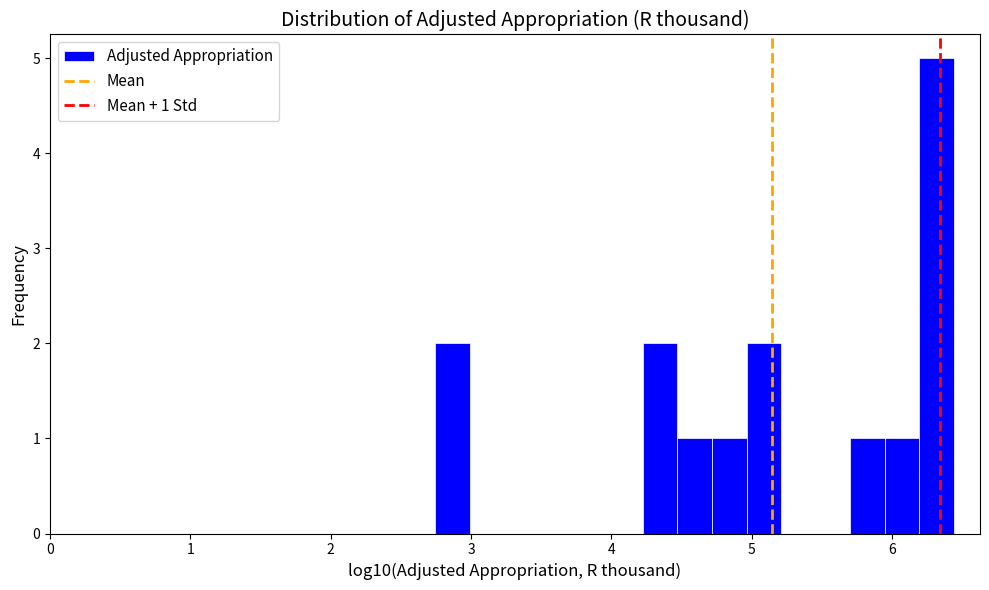

Around what value on the x-axis is the tallest bar? Give the approximate position of its centre, as read against the axis.

6.3